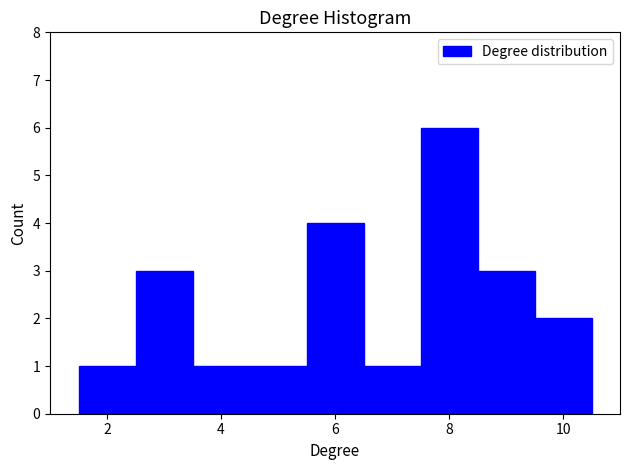

Over which range of the x-axis is the bar tallest?

7.5 to 8.5